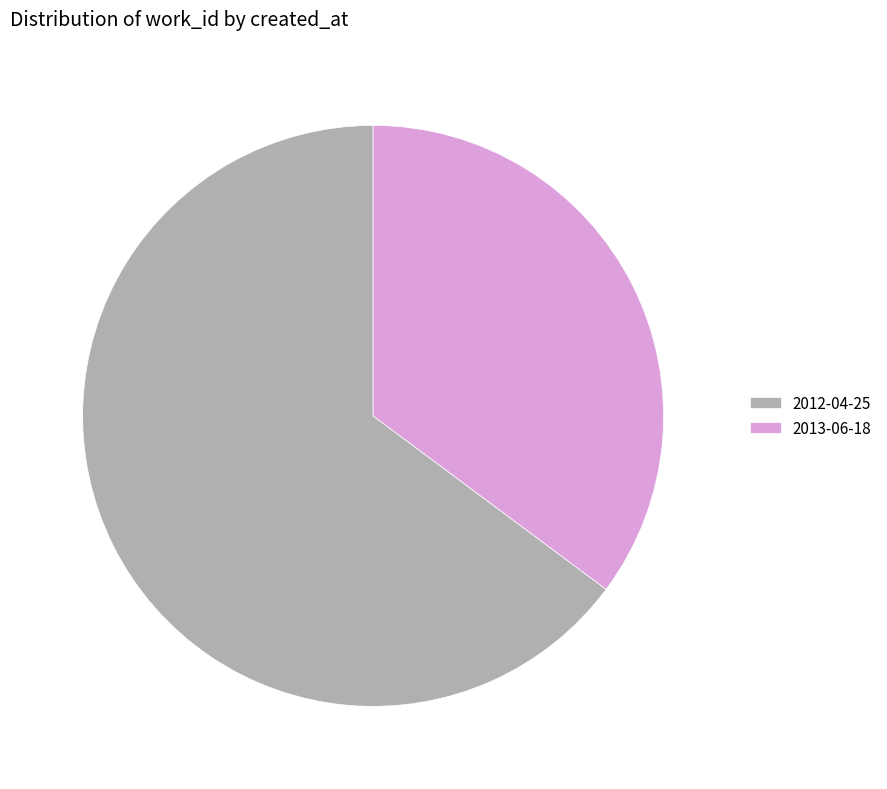

Does 2012-04-25 account for over 50% of the chart?

Yes